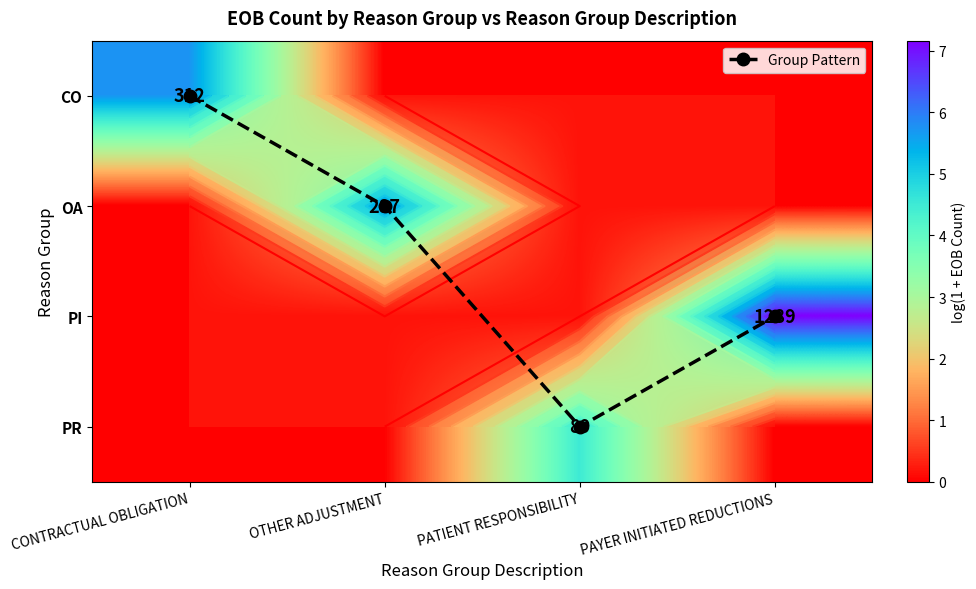

What is the highest value of the PR series?

4.5